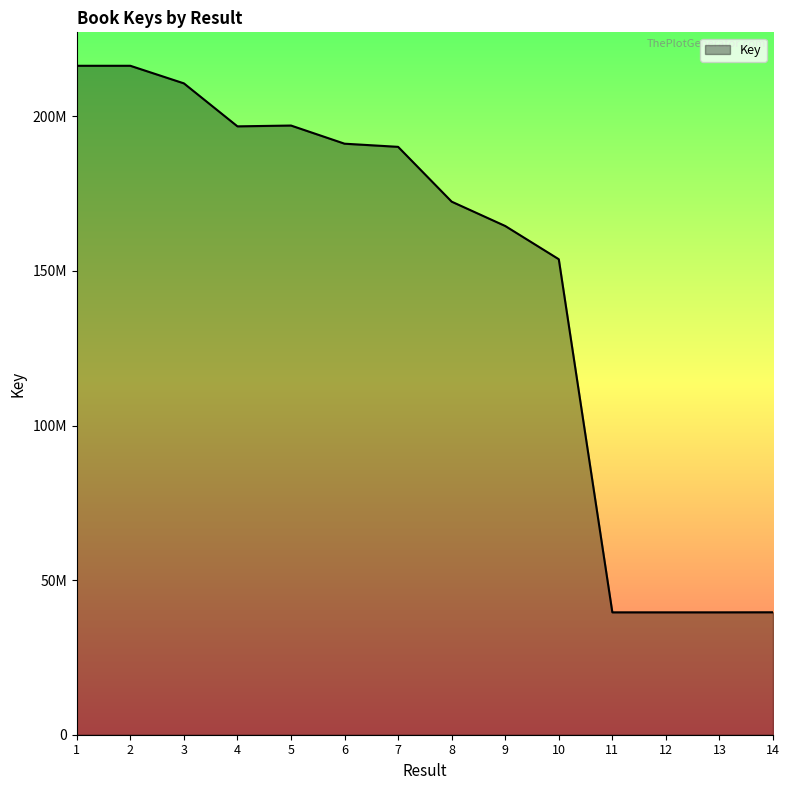

Approximately how many times larger is the value at 11 compared to 2?

0.2